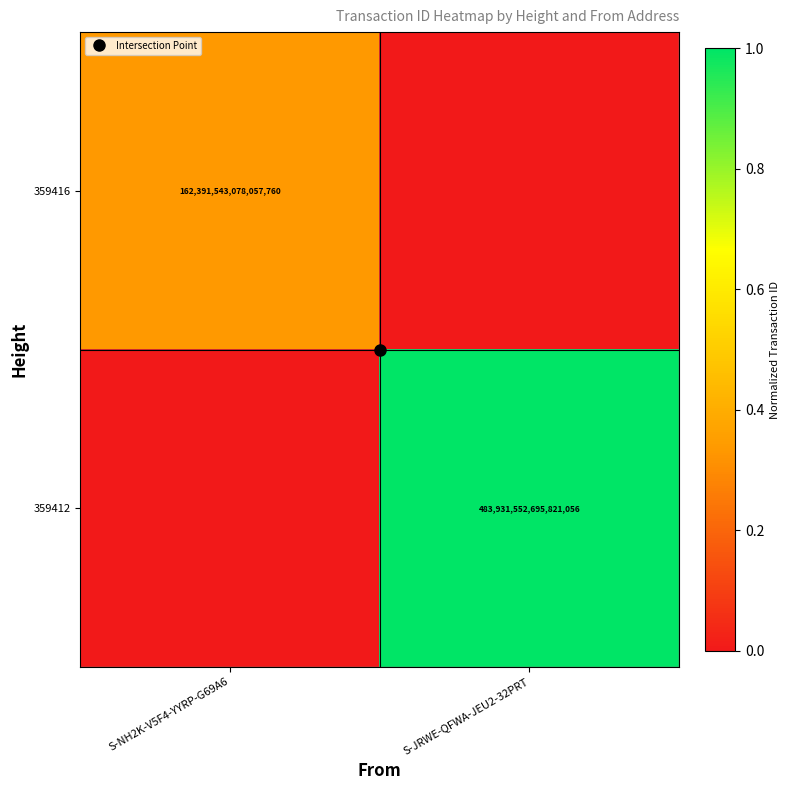

How many data points does each series have?

2